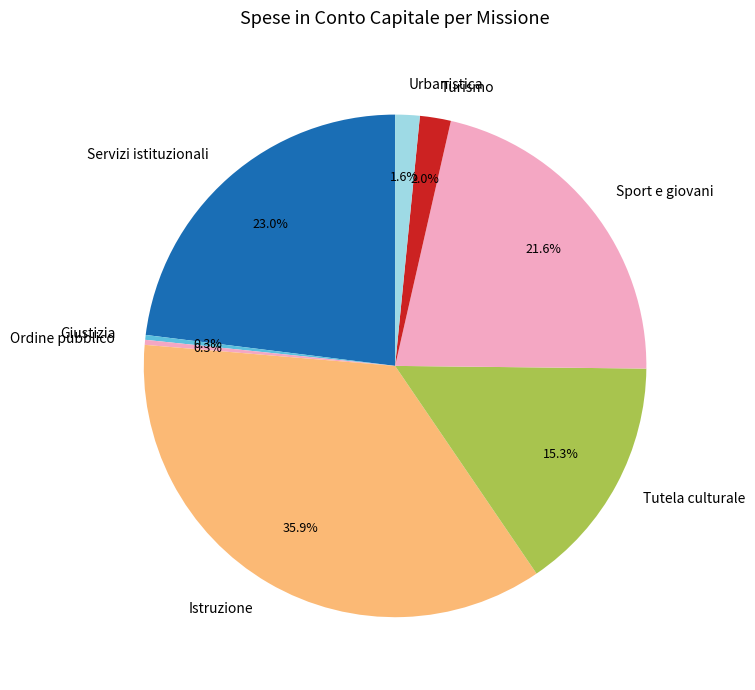

How much of the chart is everything except Turismo?

98.0%